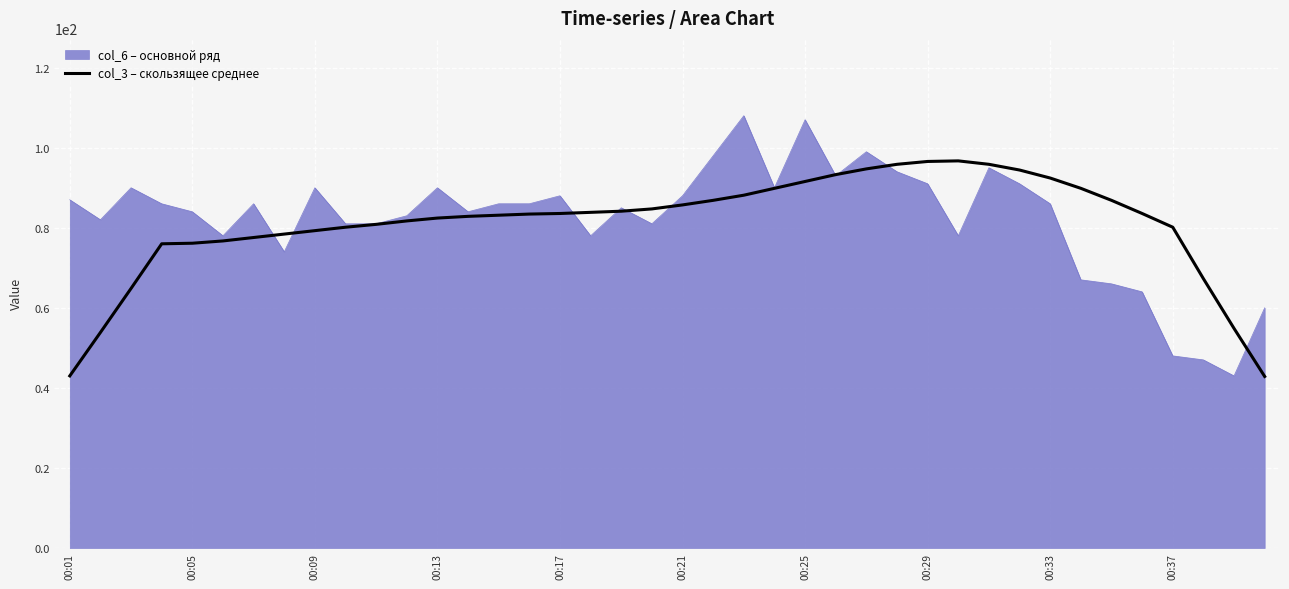

Which series has the largest range (max minus min)?

col_6 – основной ряд